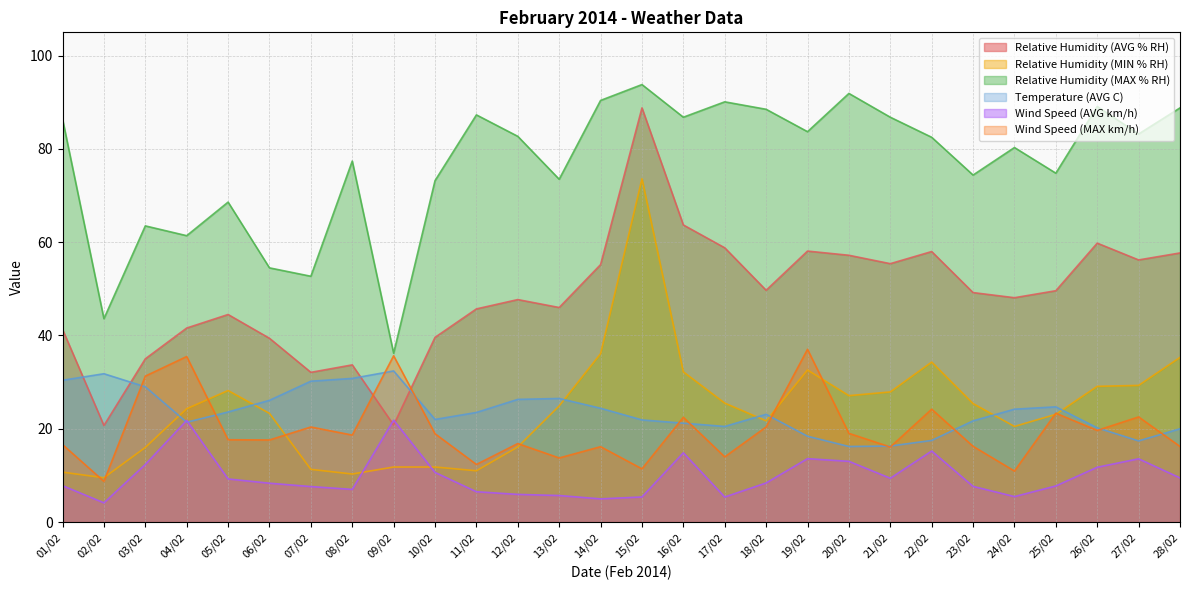

How many lines are shown in the chart?

6